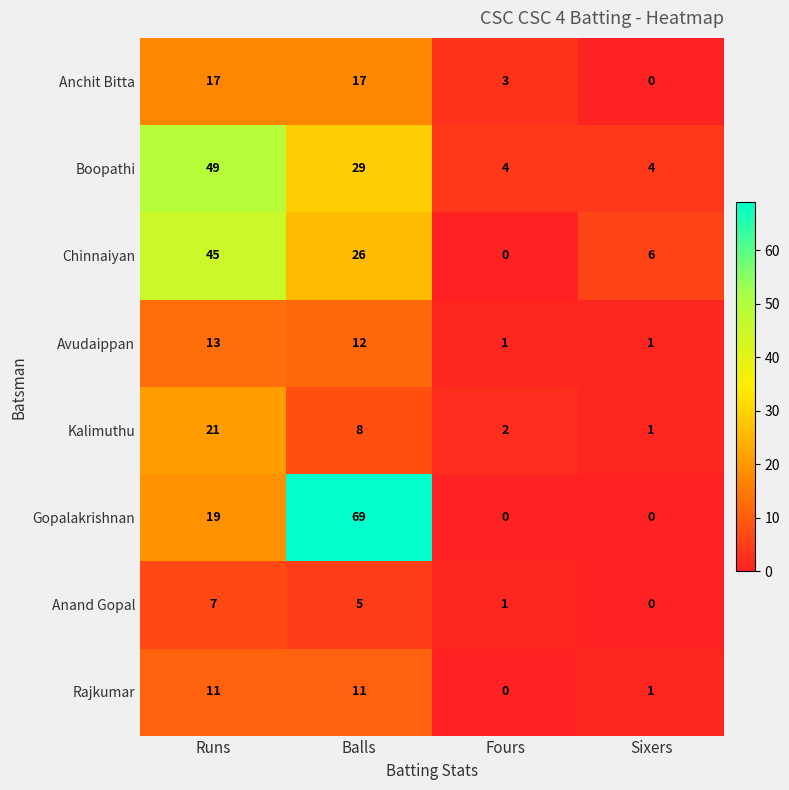

Count the number of categories in the chart.

4